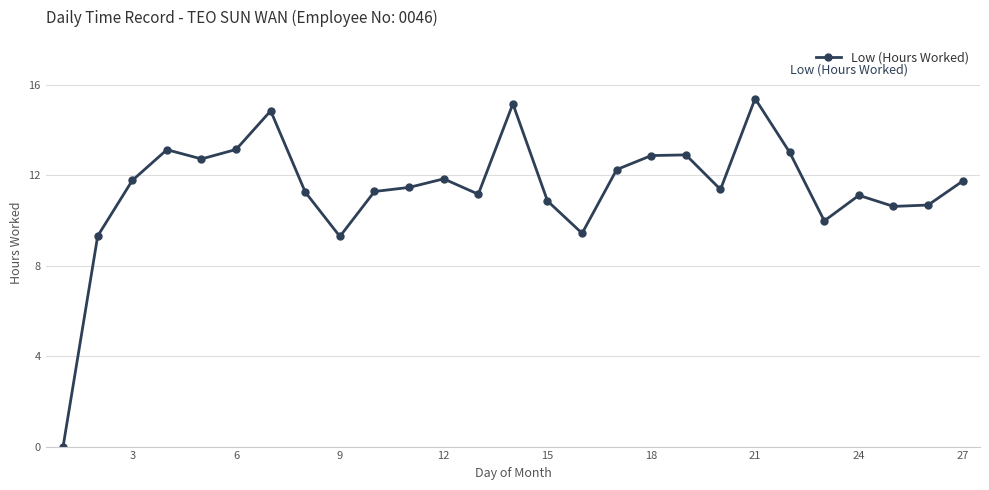

What is the value of the 17th point from the left?

12.3